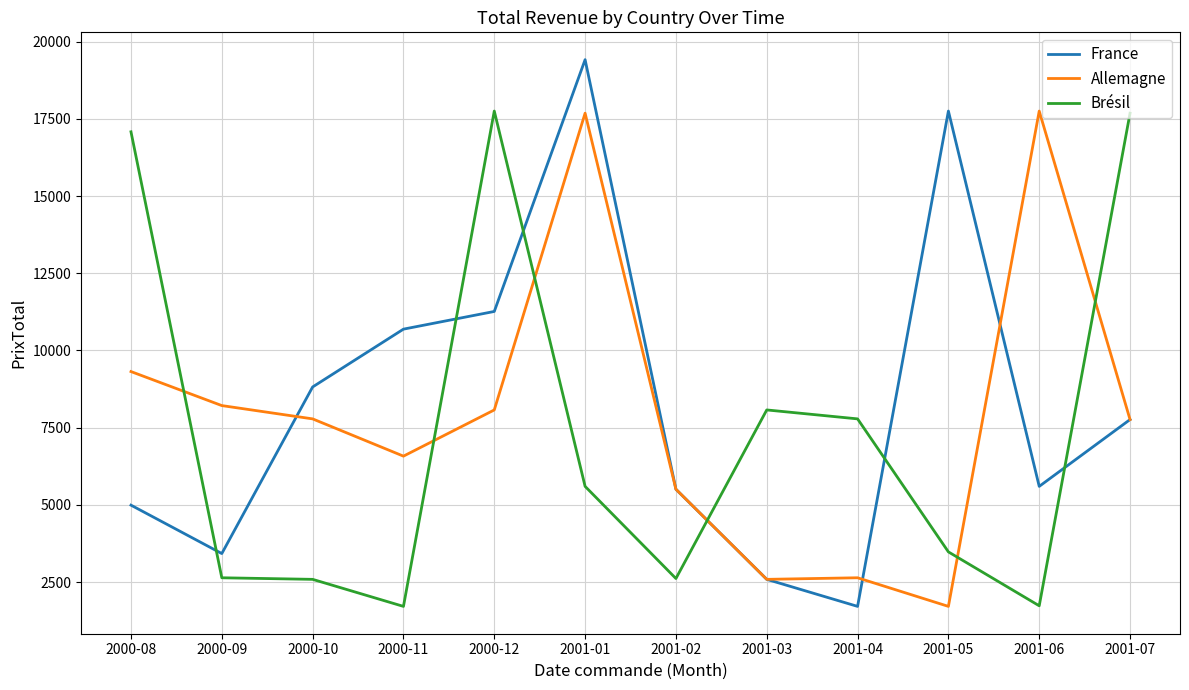

How many interior local valleys does the France series have?

3